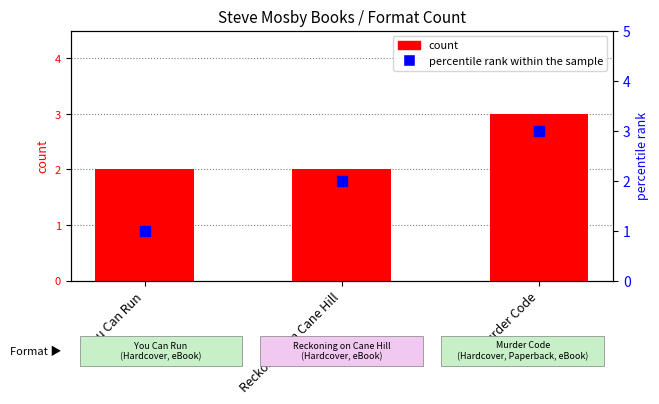

At how many categories does at least one series exceed 2?

1